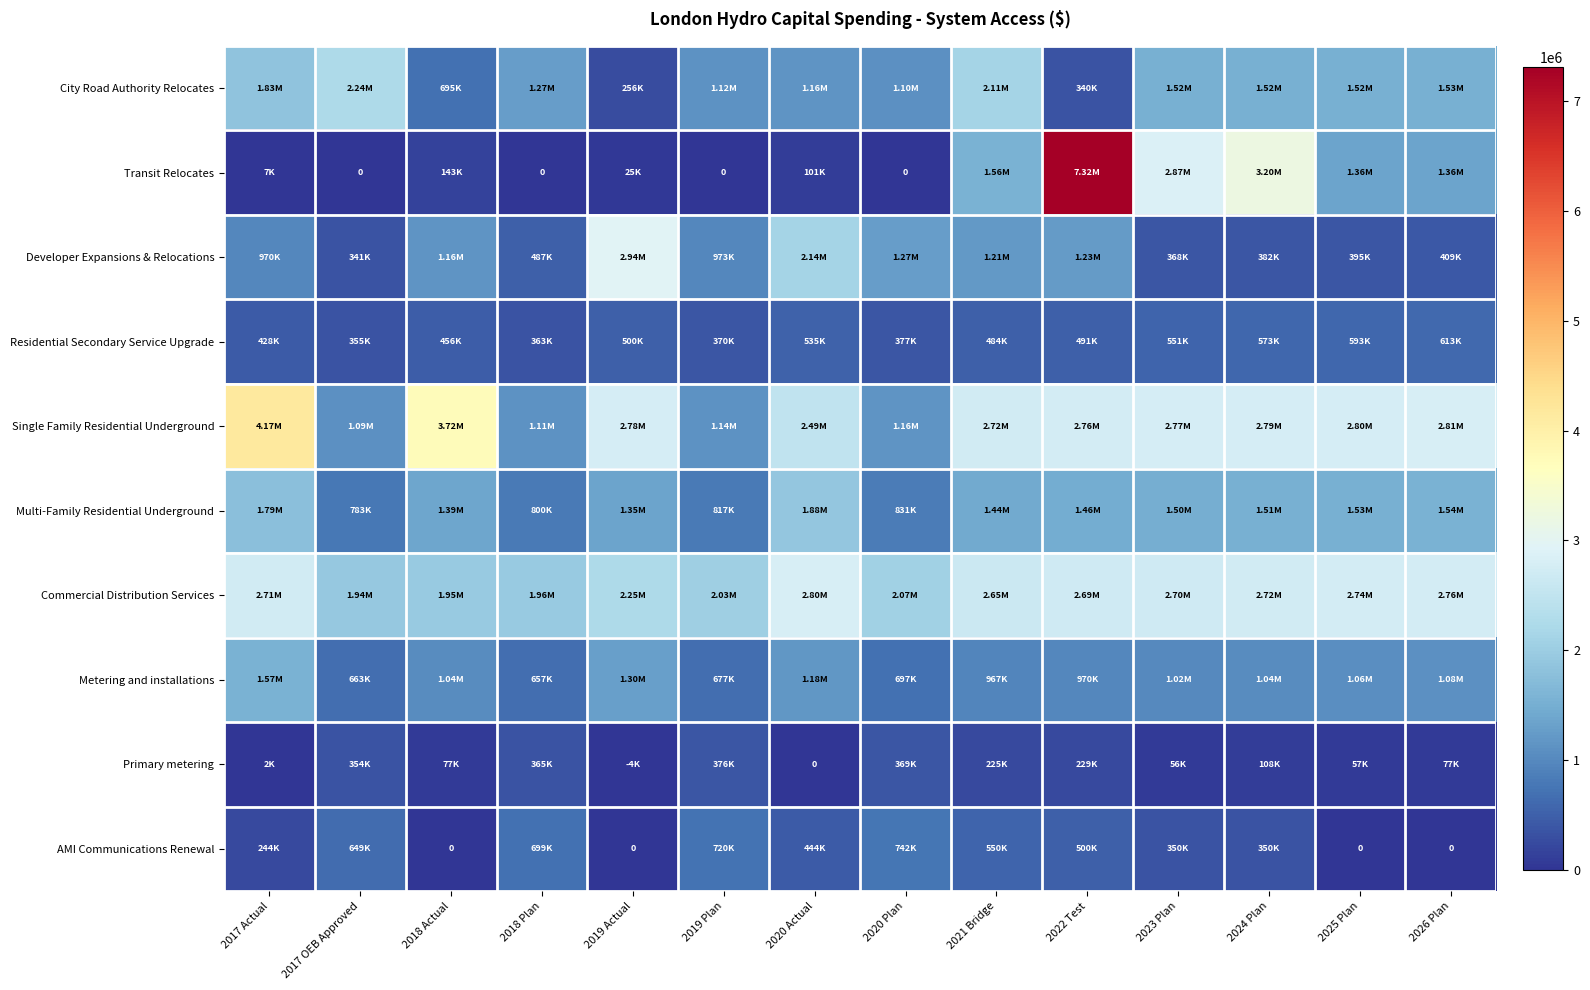

What is the difference between the City Road Authority Relocates values at 2017 Actual and 2019 Plan?

715243.6